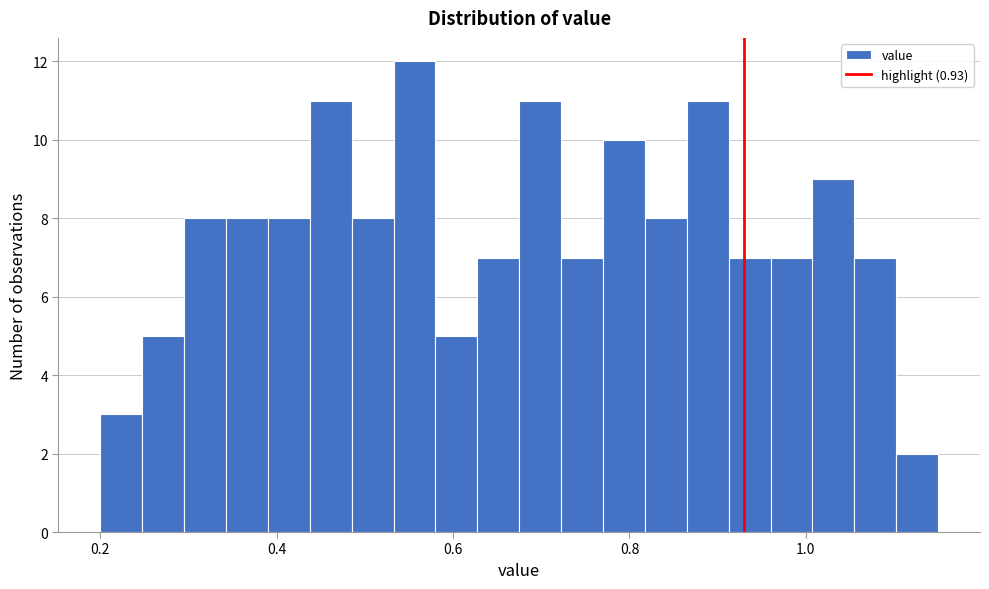

Around what value on the x-axis is the tallest bar? Give the approximate position of its centre, as read against the axis.

0.56